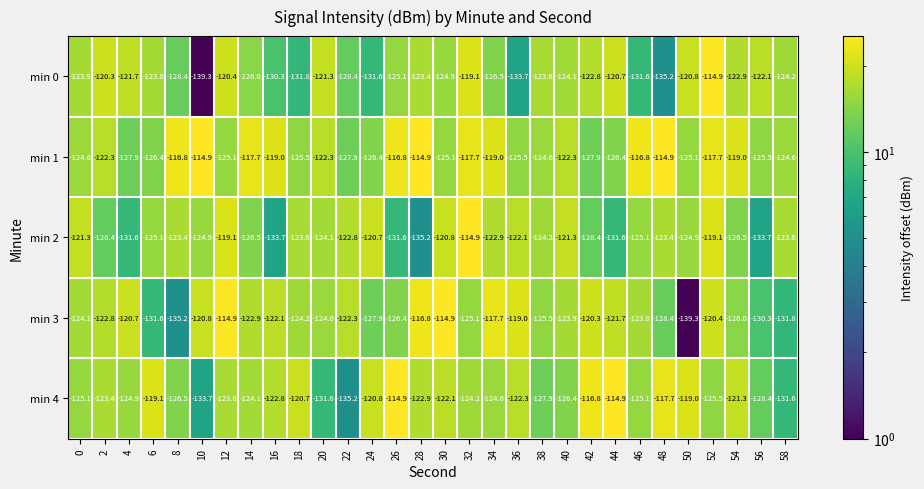

What is the maximum value for min 4?

-114.9